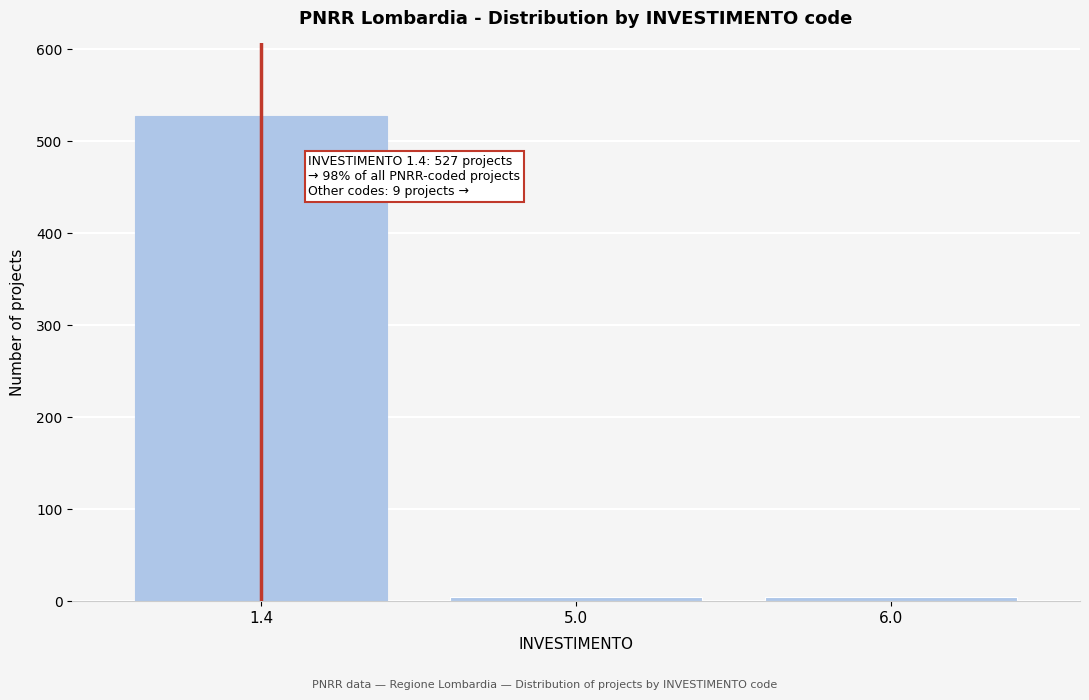

What is the sum of all values?

536